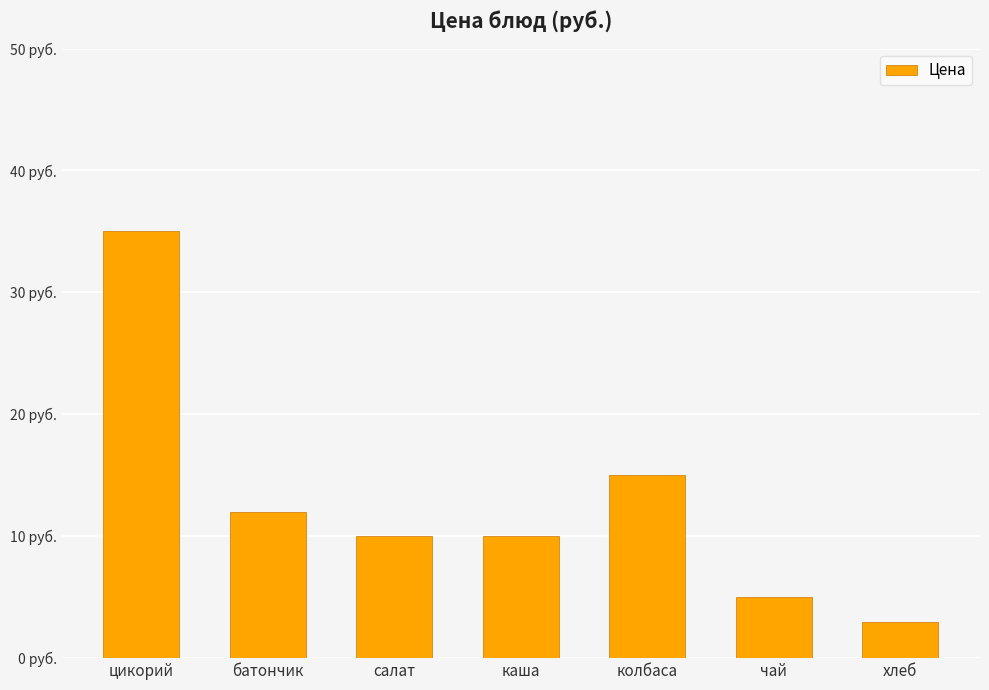

Reading left to right, list all the values displayed in this chart.

цикорий=35	батончик=12	салат=10	каша=10	колбаса=15	чай=5	хлеб=3